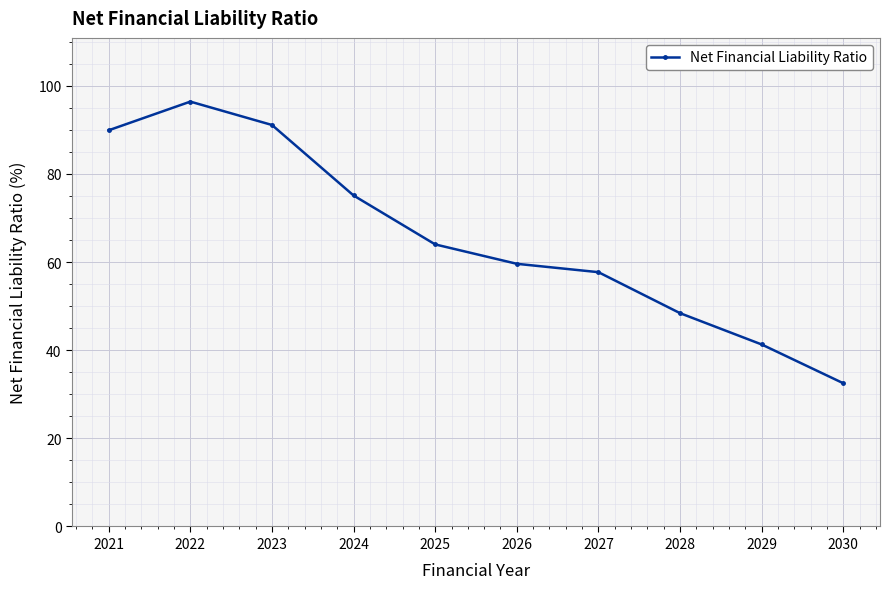

True or false: the data shows 76.3 at 2027.

False